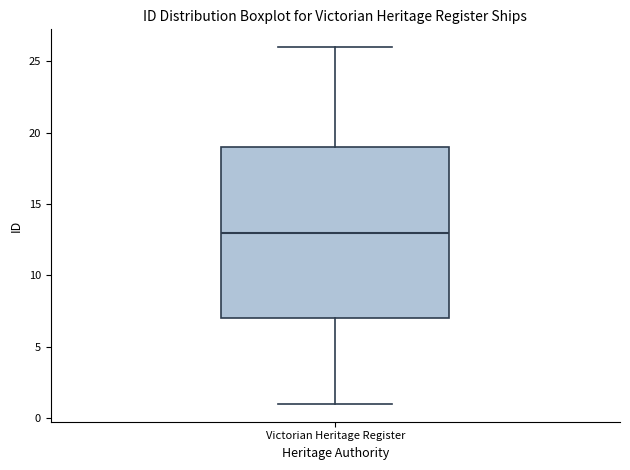

Where does the lower whisker of the box for Victorian Heritage Register end on the y-axis? The values are not printed on the chart, so give them approximately, as read against the axis.

1